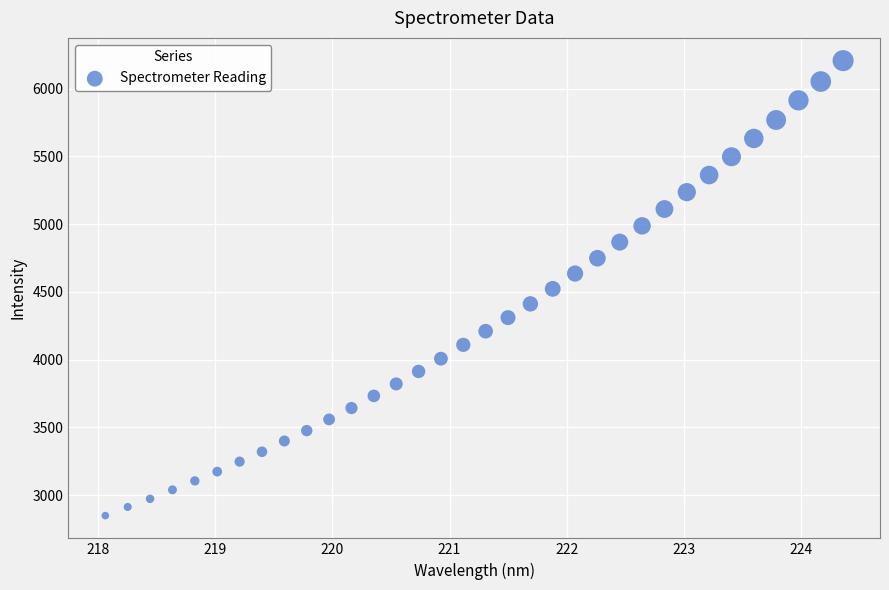

What is the range of X values (max minus min)?

6.3